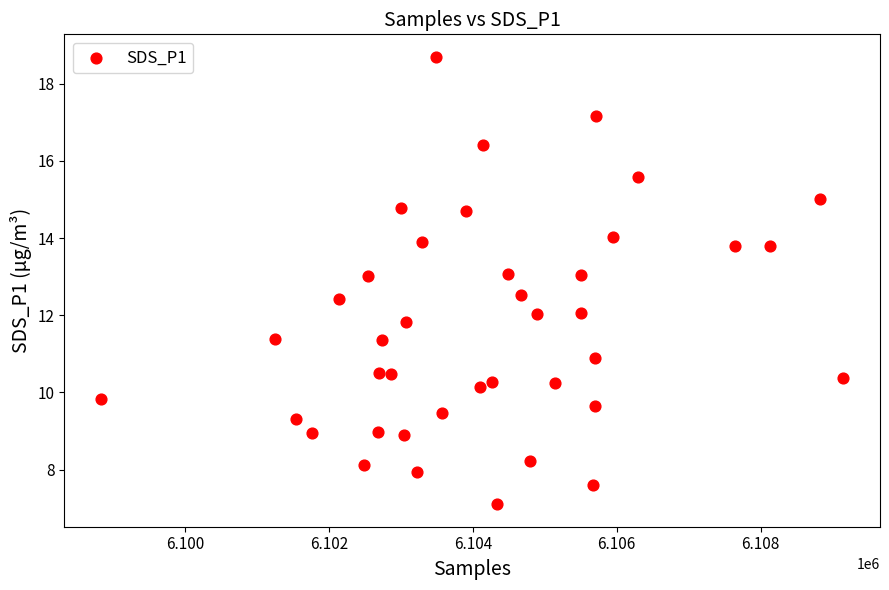

What is the range of X values (max minus min)?

10308.0